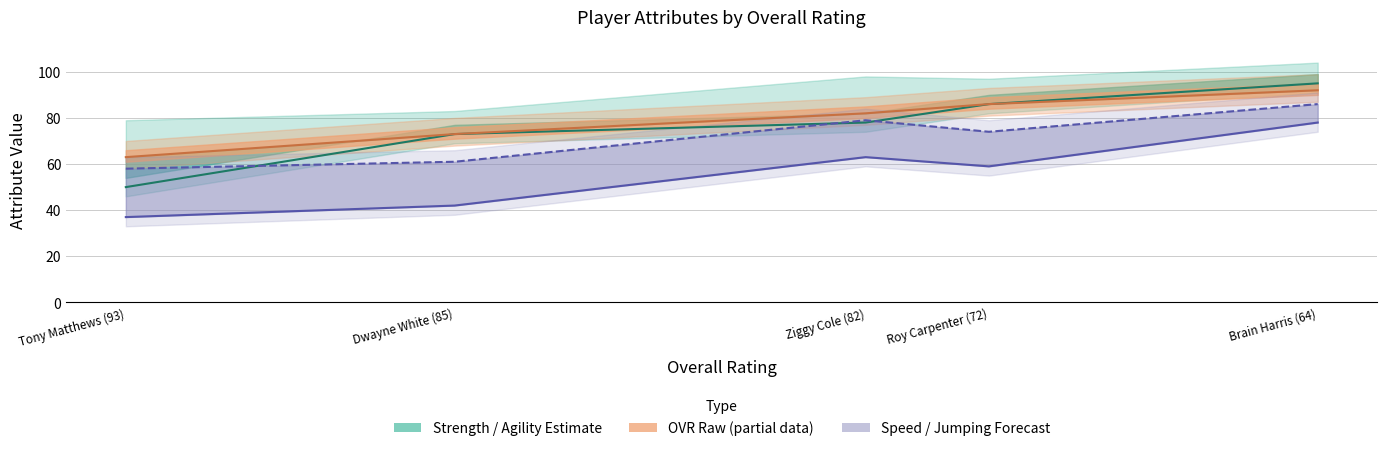

Is the value of speed at Ziggy Cole (82) greater than the value of ovr_raw at Brain Harris (64)?

No